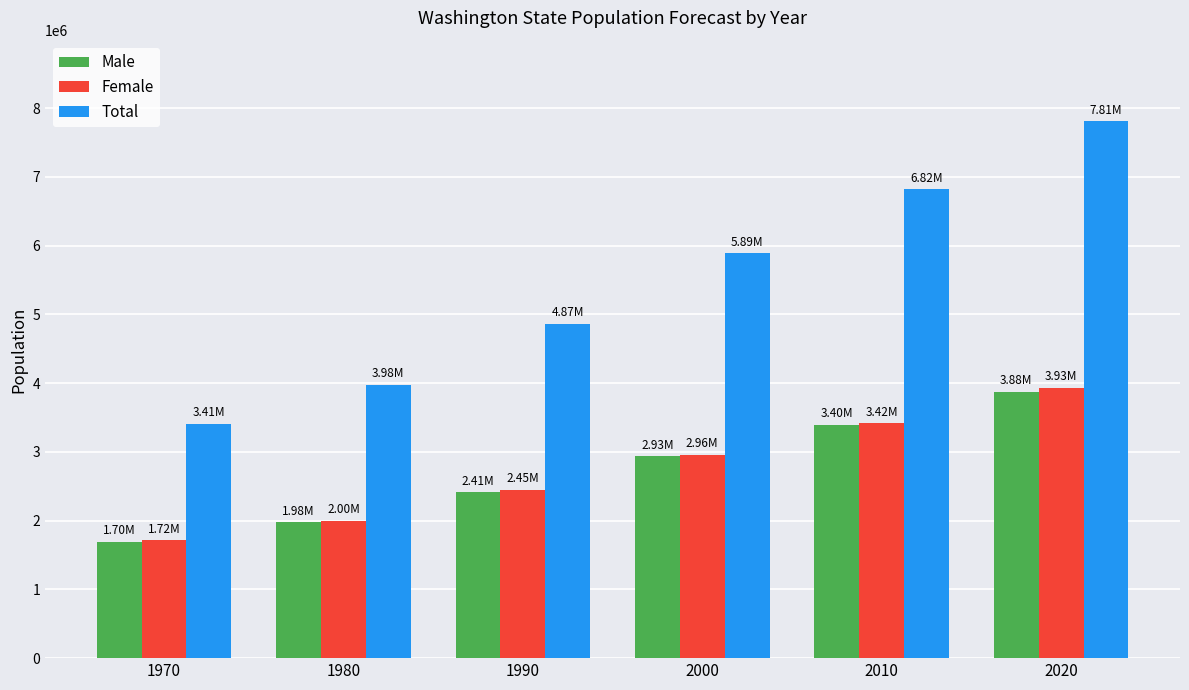

Which category has the lowest value in the Total series?

1970